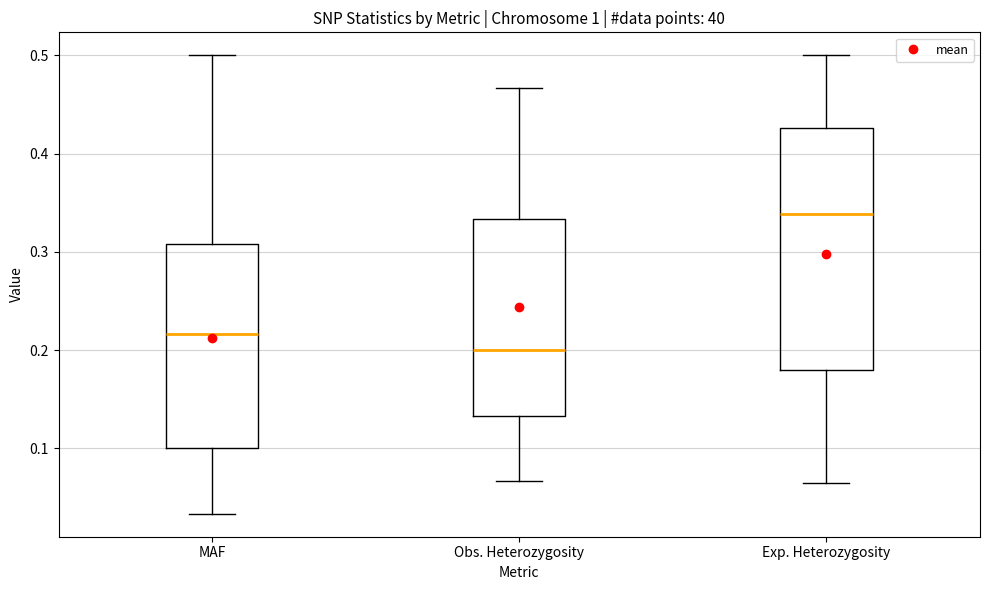

Reading left to right, transcribe this box plot: for each box, give where its median line is, the range the box spans, and where its two whiskers end, as read against the y-axis. The values are not printed on the chart, so give them approximately, as read against the axis.

MAF: median 0.22, box 0.10 to 0.31, whiskers 0.03 to 0.50
Obs. Heterozygosity: median 0.20, box 0.13 to 0.33, whiskers 0.07 to 0.47
Exp. Heterozygosity: median 0.34, box 0.18 to 0.43, whiskers 0.06 to 0.50